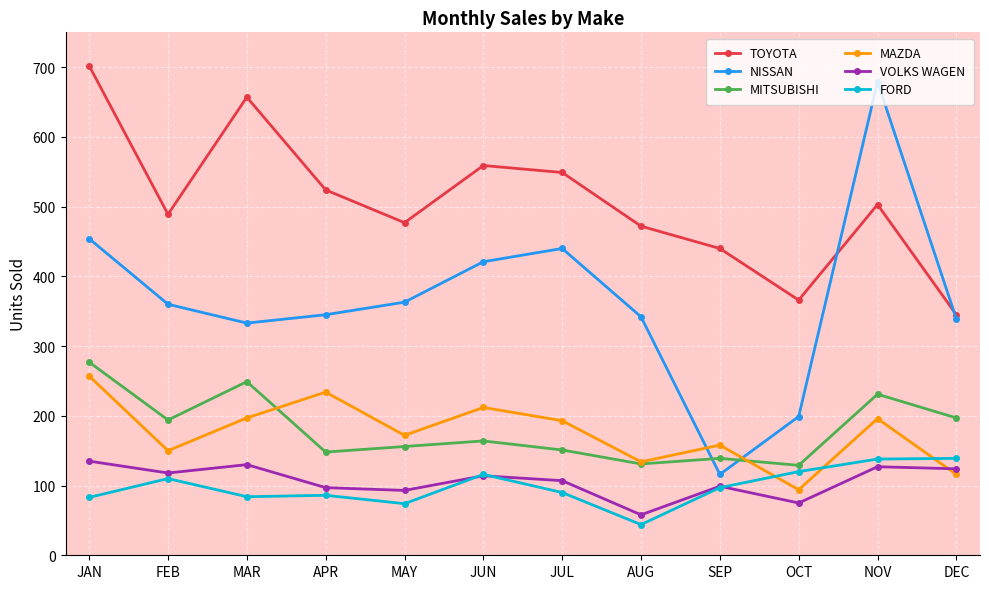

Does the chart display data point markers on the line(s)?

Yes